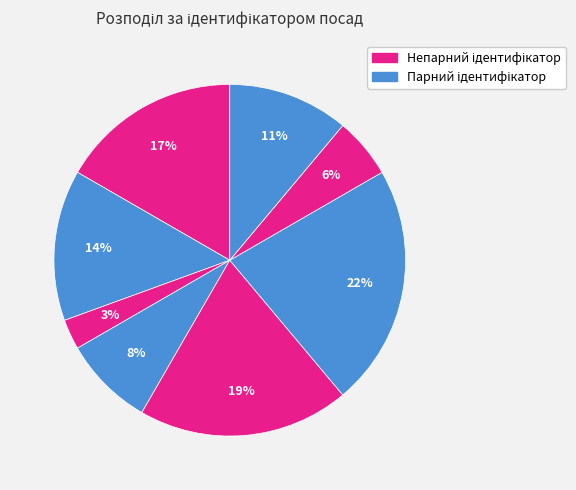

How many slices are in this pie chart?

8